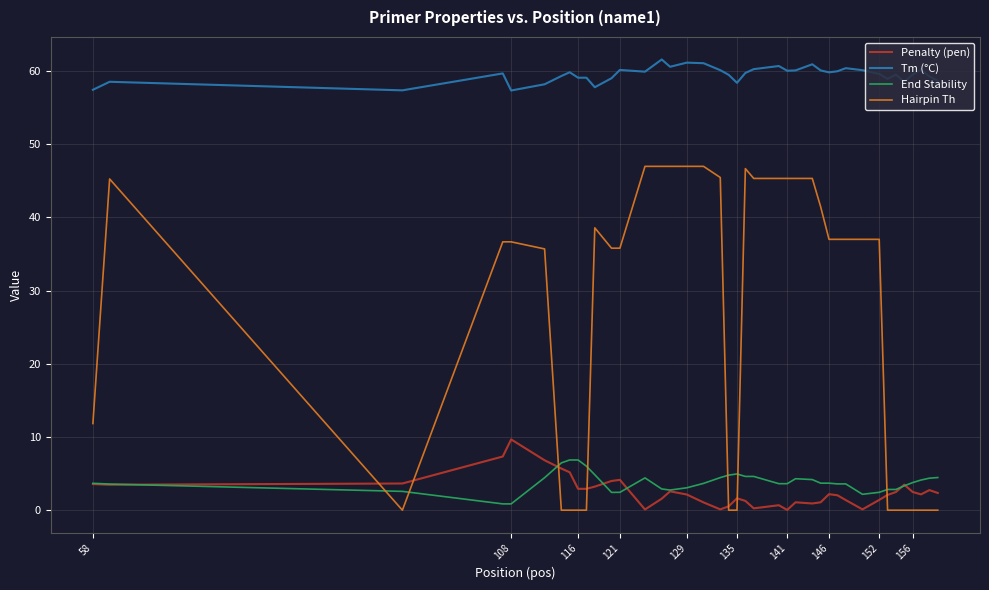

How many intersections are there between Hairpin Th and Penalty (pen)?

7